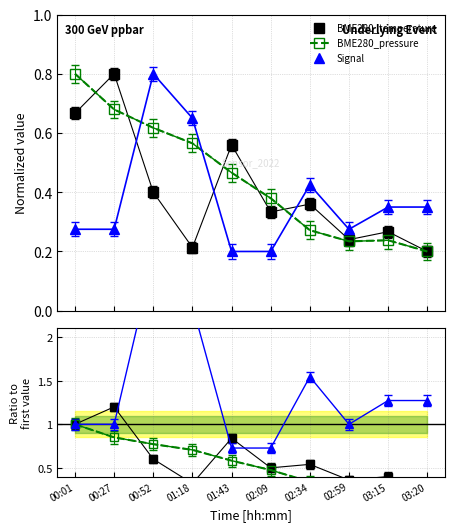

Which category has the highest value across all series?

00:52